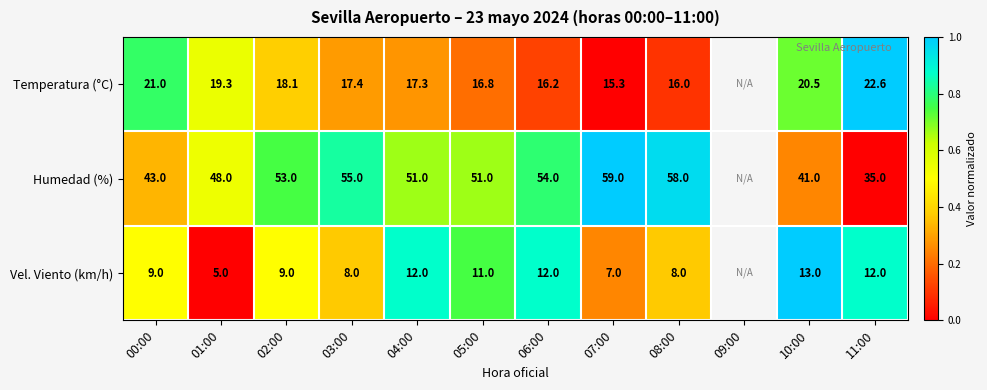

Rank the series at 04:00 from highest to lowest value.

Humedad (%), Temperatura (°C), Vel. Viento (km/h)